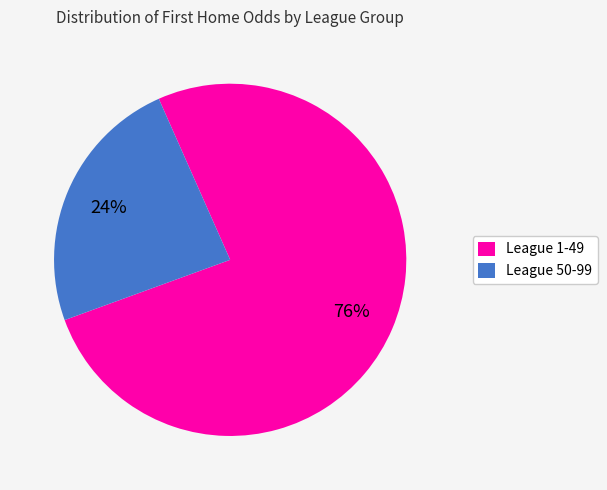

Rank the categories by value from lowest to highest.

League 50-99, League 1-49